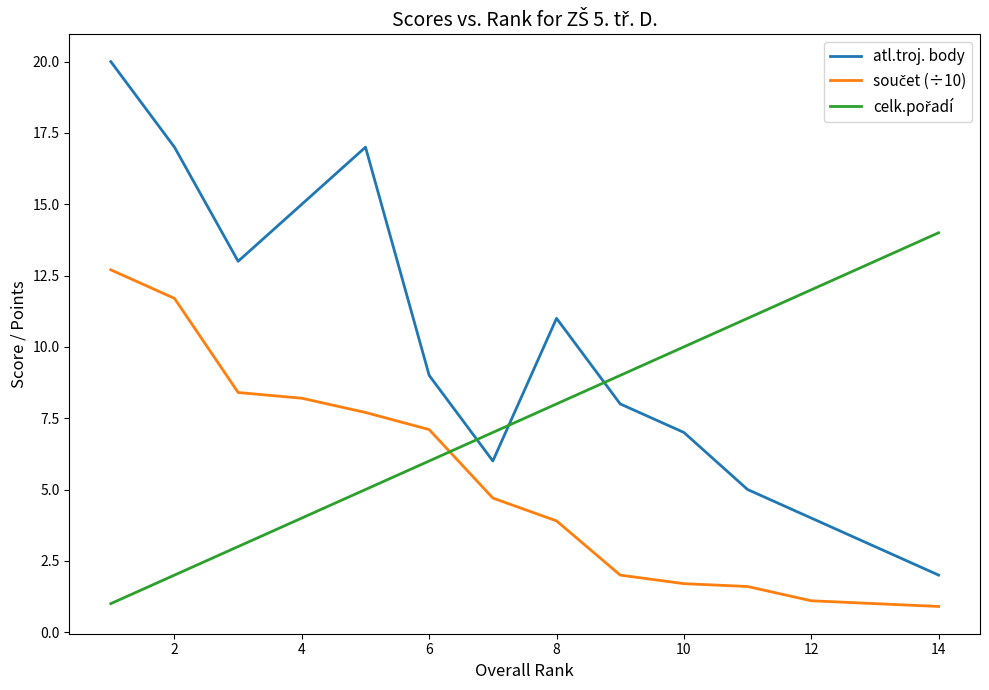

What is the difference between the maximum and minimum values in the atl.troj. body series?

18.0